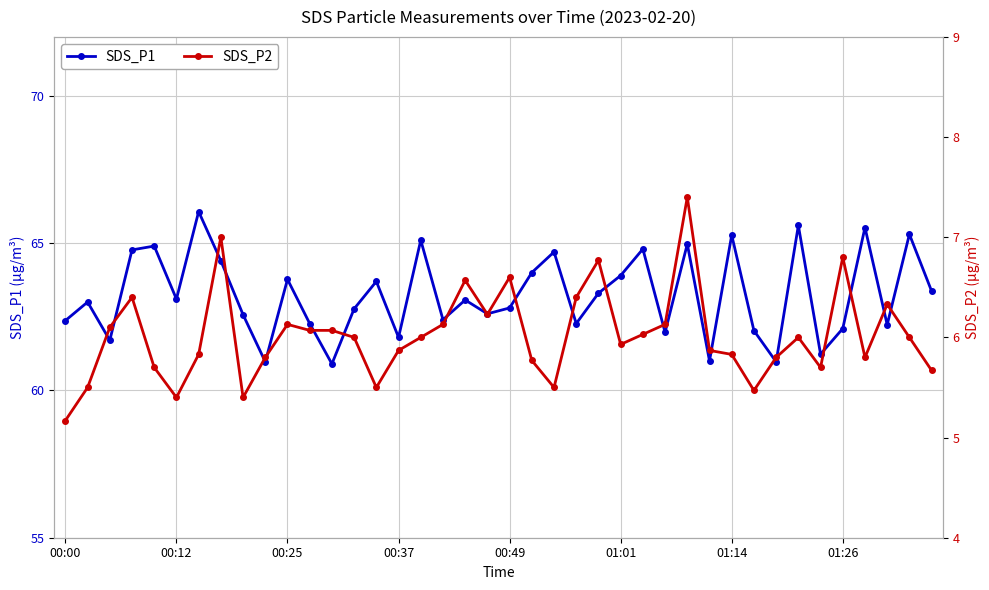

True or false: SDS_P1 has more than 1 interior local peaks.

True